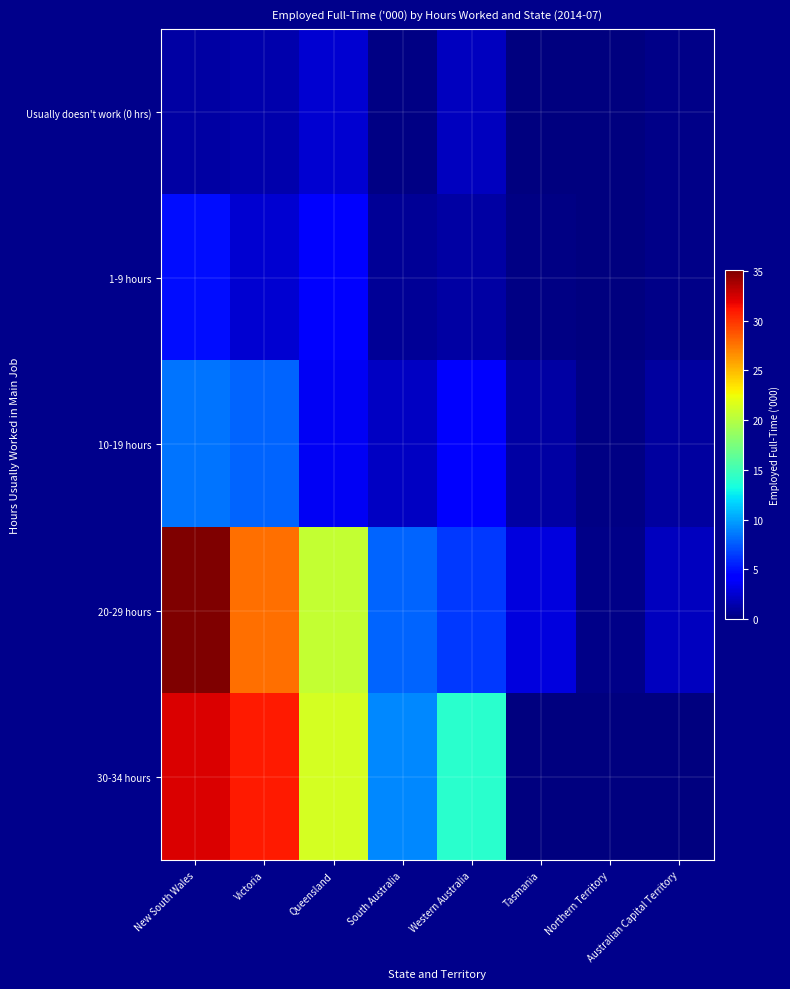

Rank the series by their maximum value, from lowest to highest.

Usually doesn't work (0 hrs), 1-9 hours, 10-19 hours, 30-34 hours, 20-29 hours